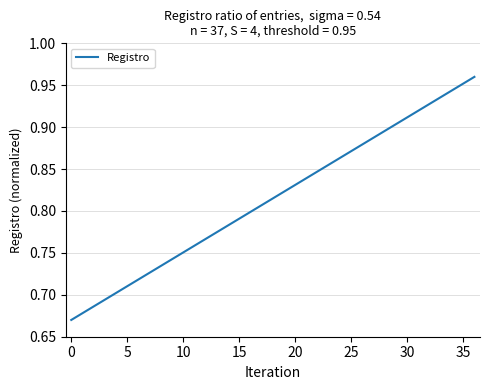

What is the average value?

0.8